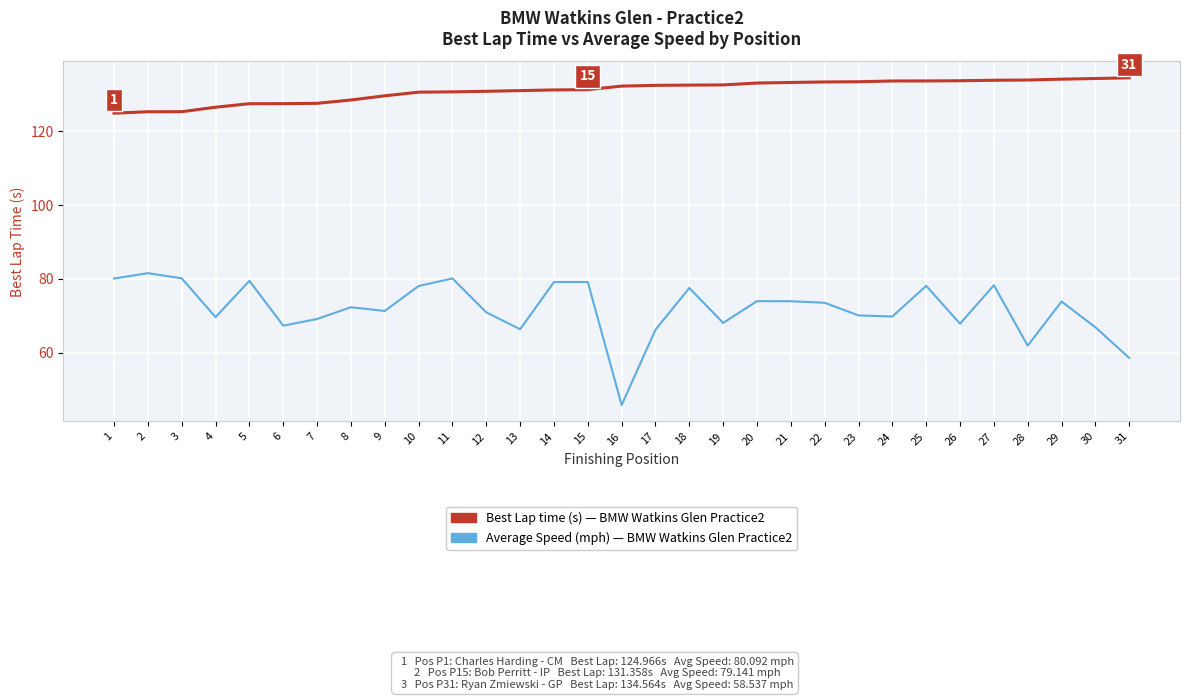

What is the spread (max minus min) of values at 20?

59.2